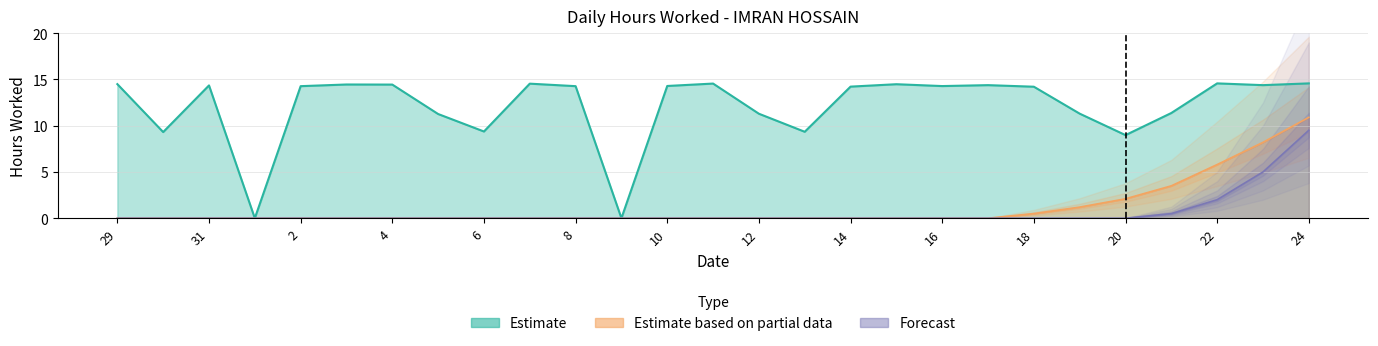

How many positive values does the Estimate series have?

25